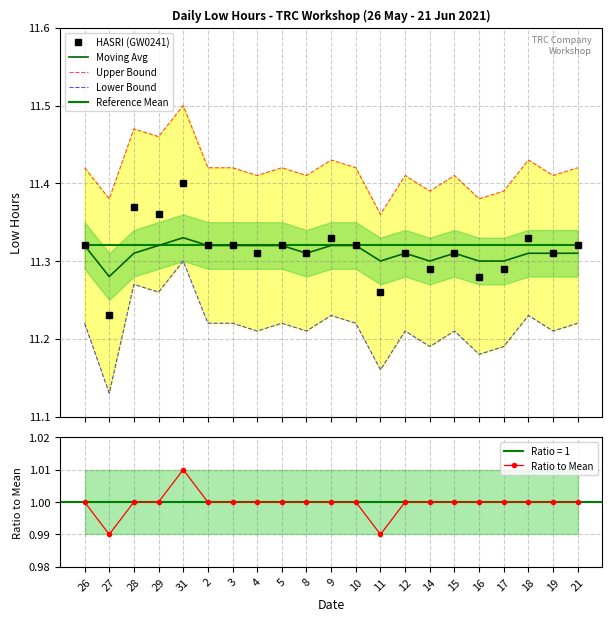

At which category is the sum across all series the highest?

31